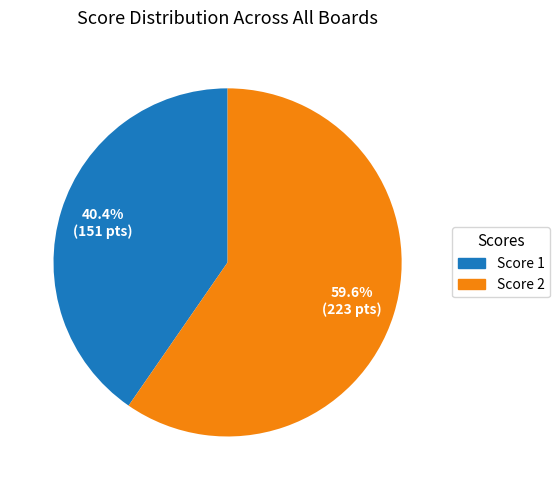

Is the sum of Score 2 and Score 1 greater than half?

Yes